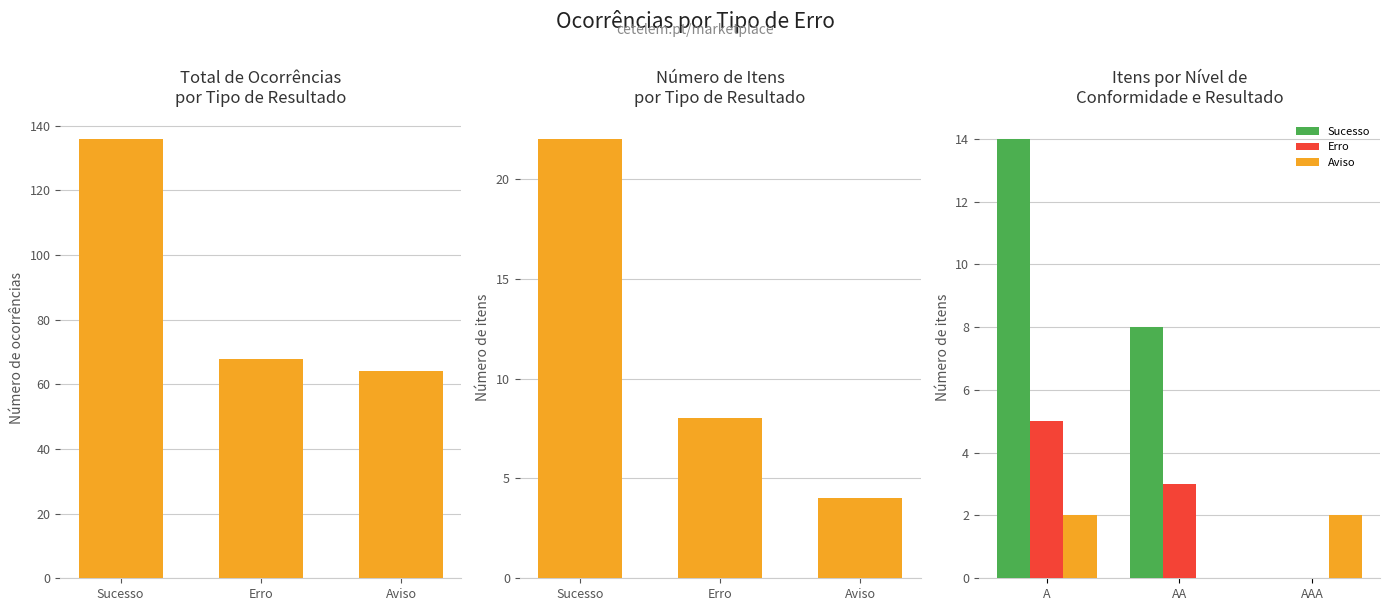

The value of Erro at AA is 5. True or false?

False